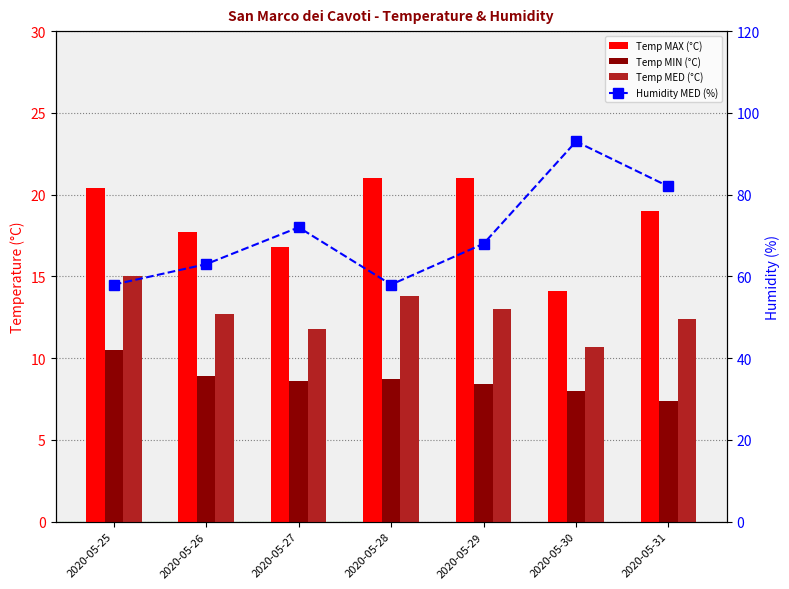

At which label does Temp MAX (°C) first exceed 19?

2020-05-25